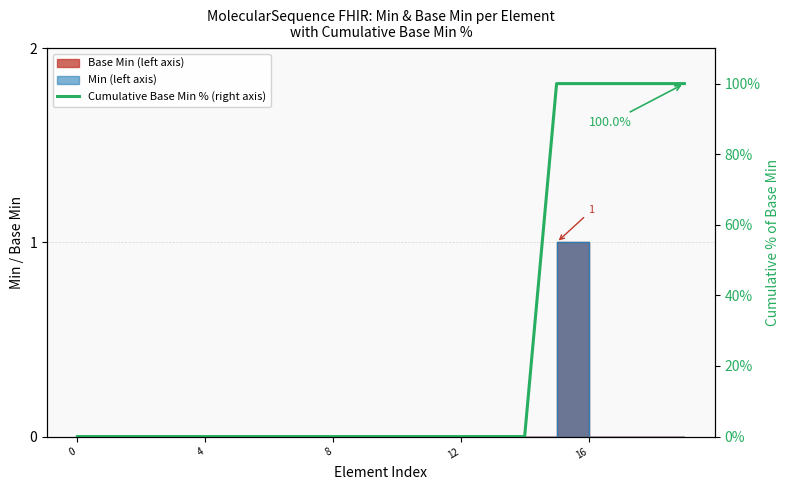

Reading left to right, what are all the values shown in this chart?

0	0	0	0	0	0	0	0	0	0	0	0	0	0	0	100	100	100	100	100